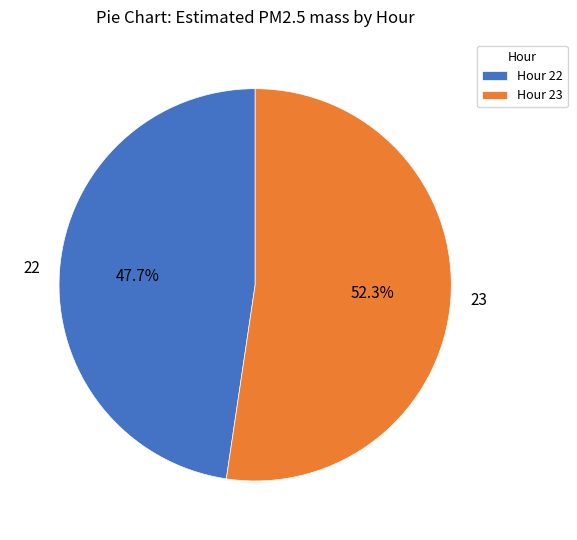

To the nearest percent, what is the combined percentage of 23 and 22?

100%